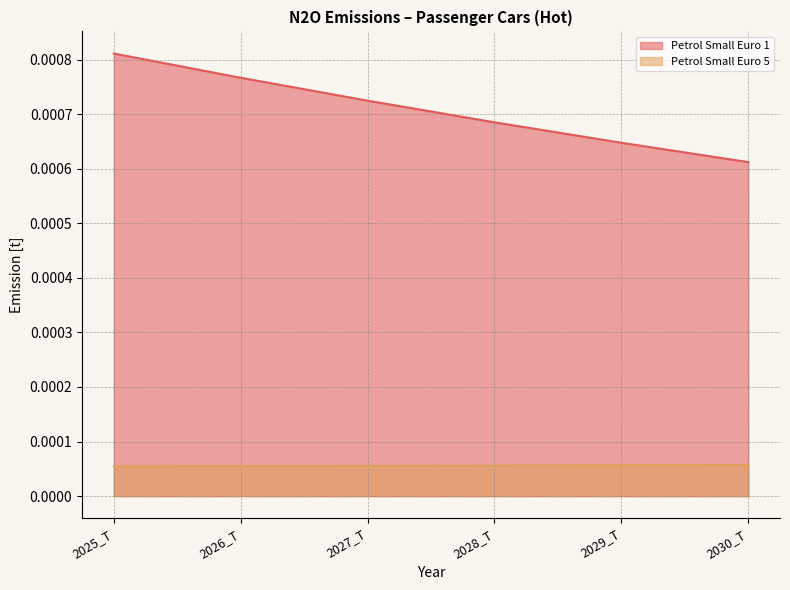

Count the Petrol Small Euro 5 values in the range 0 to 1.

6